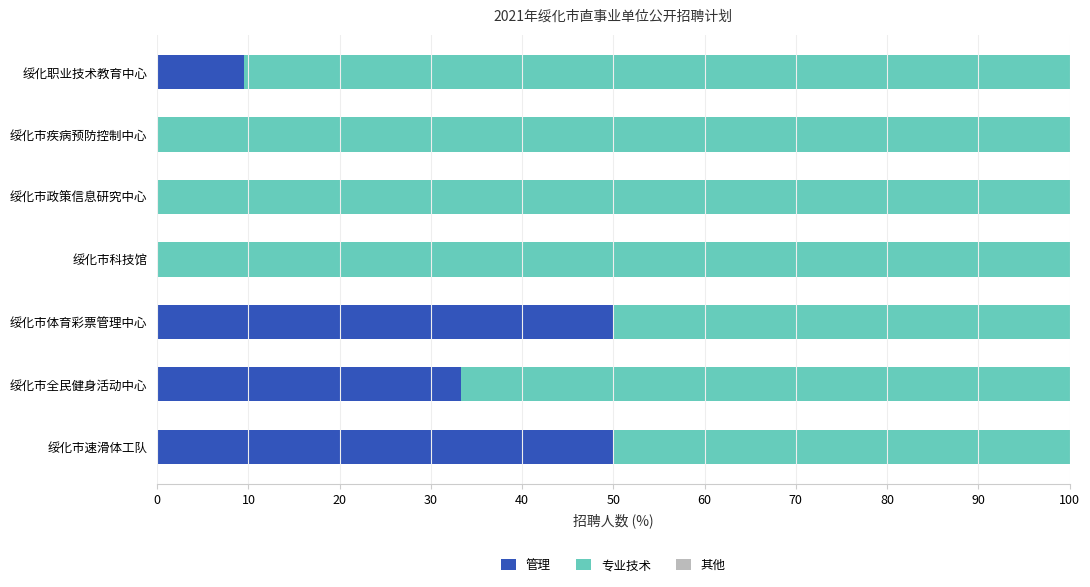

How many categories are shown in the chart?

7